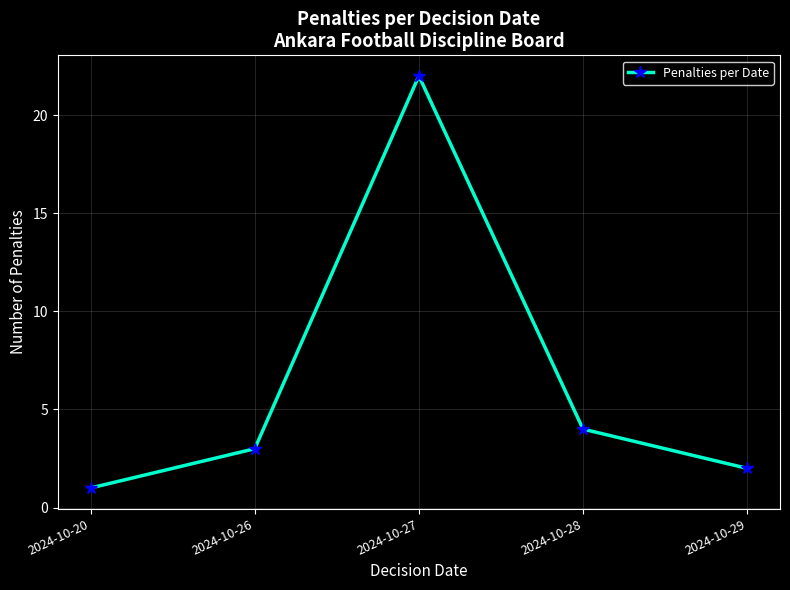

How many categories are shown in the chart?

5